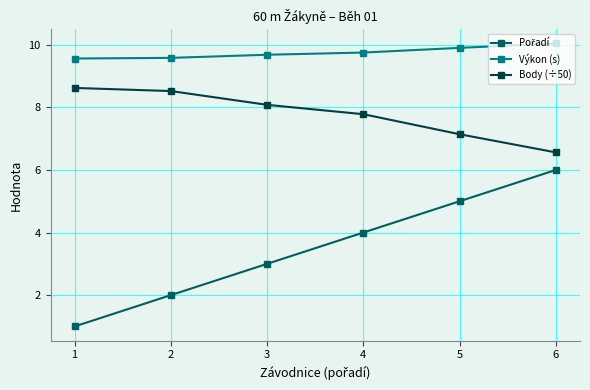

True or false: Body (÷50) and Výkon (s) intersect in this chart.

False